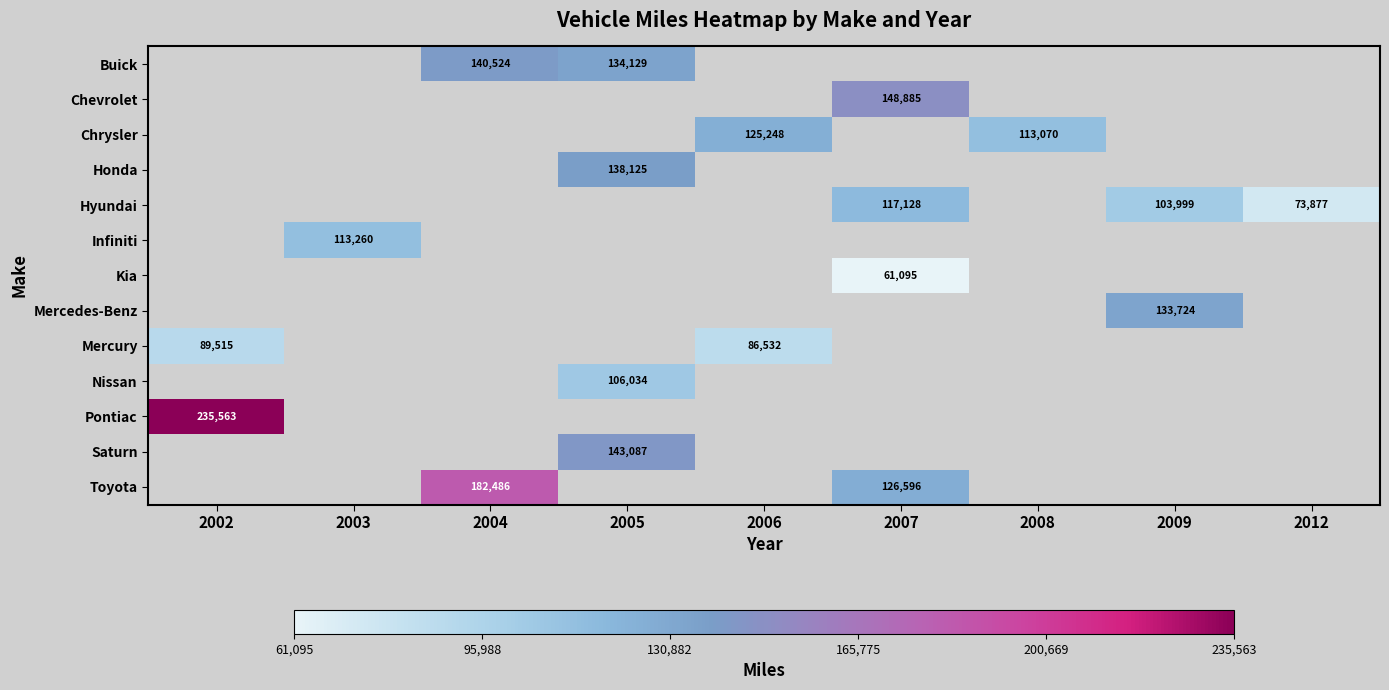

What is the smallest value displayed?

61095.0